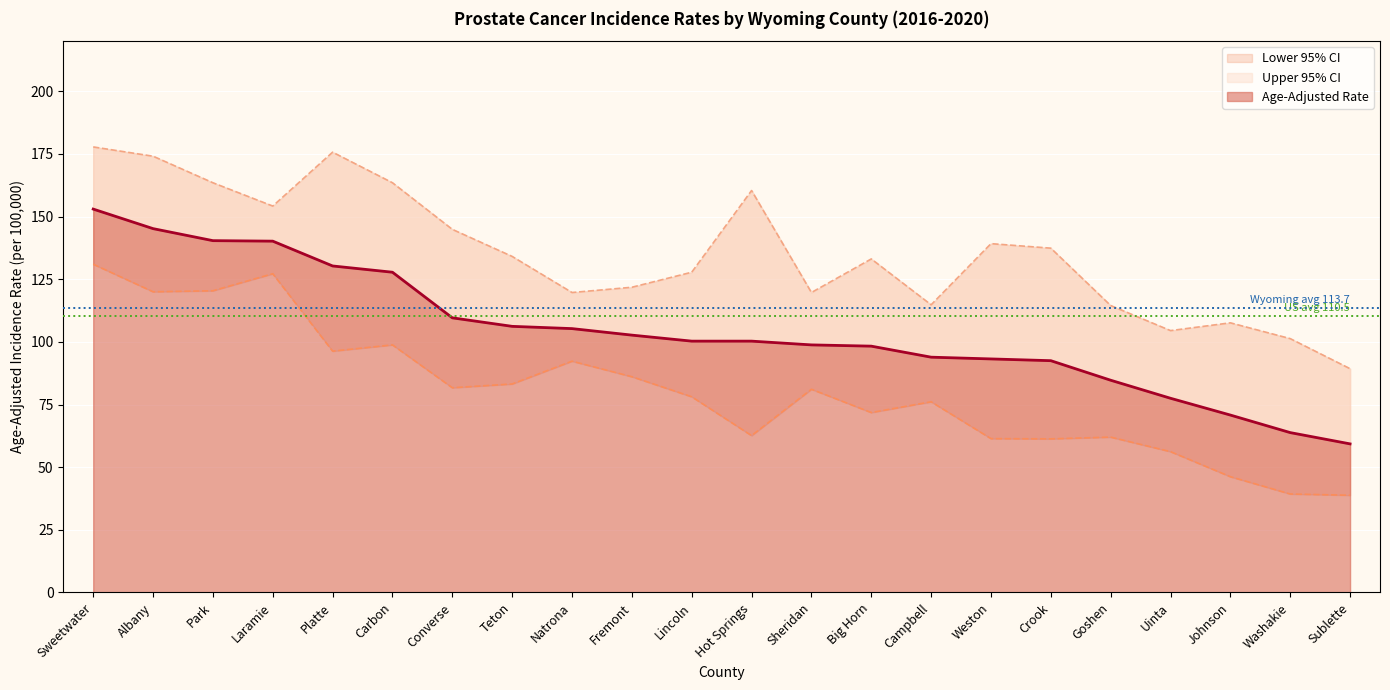

Rank the series by their average value, from highest to lowest.

Upper 95% CI, Age-Adjusted Rate, Lower 95% CI